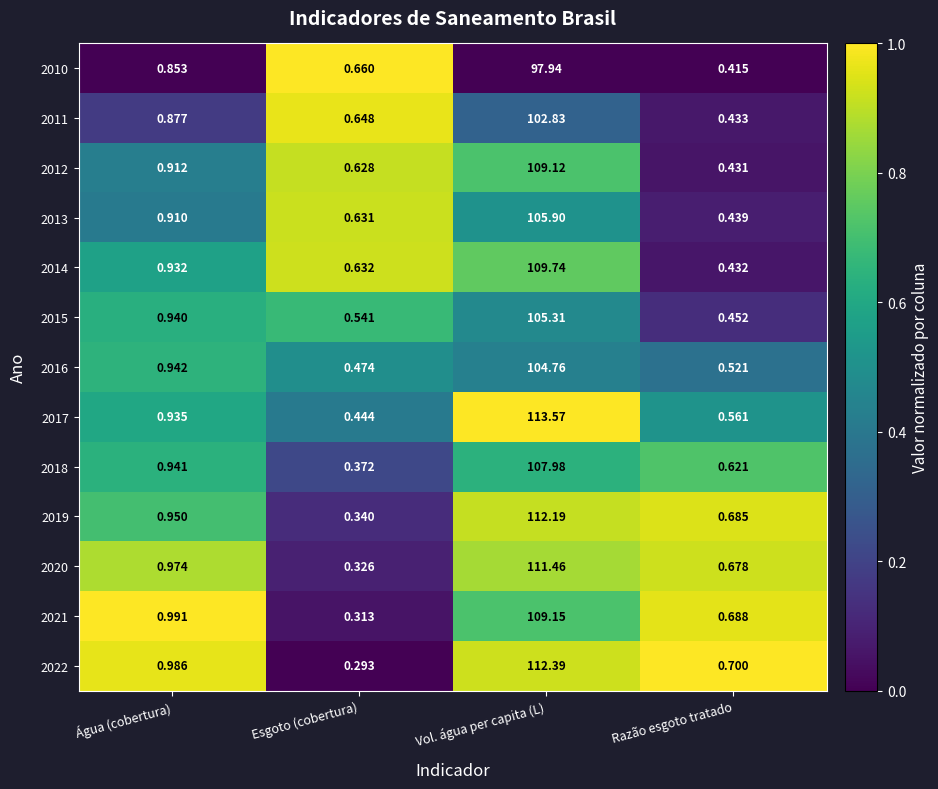

At which category does the chart reach its peak across all series?

Vol. água per capita (L)